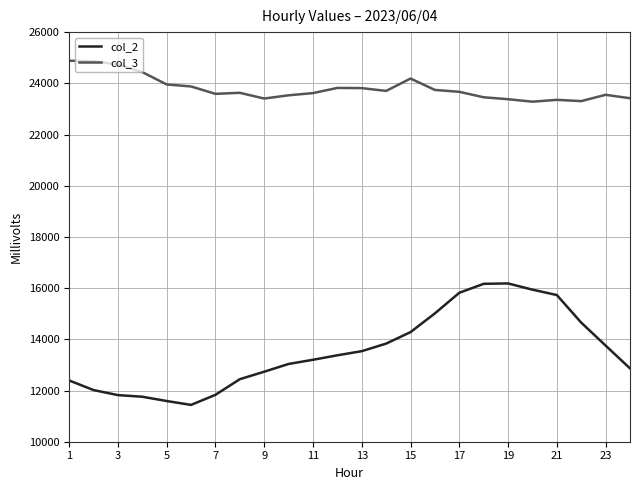

What is the difference between the maximum and minimum values in the col_3 series?

1601